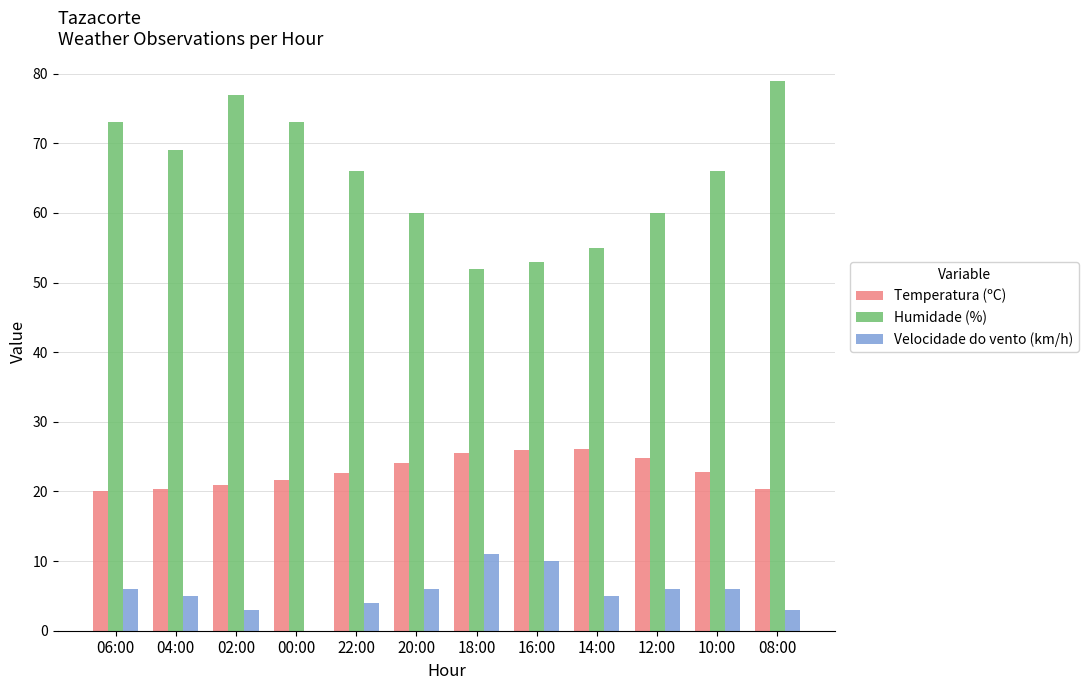

Which series changed the most between 04:00 and 14:00?

Humidade (%)